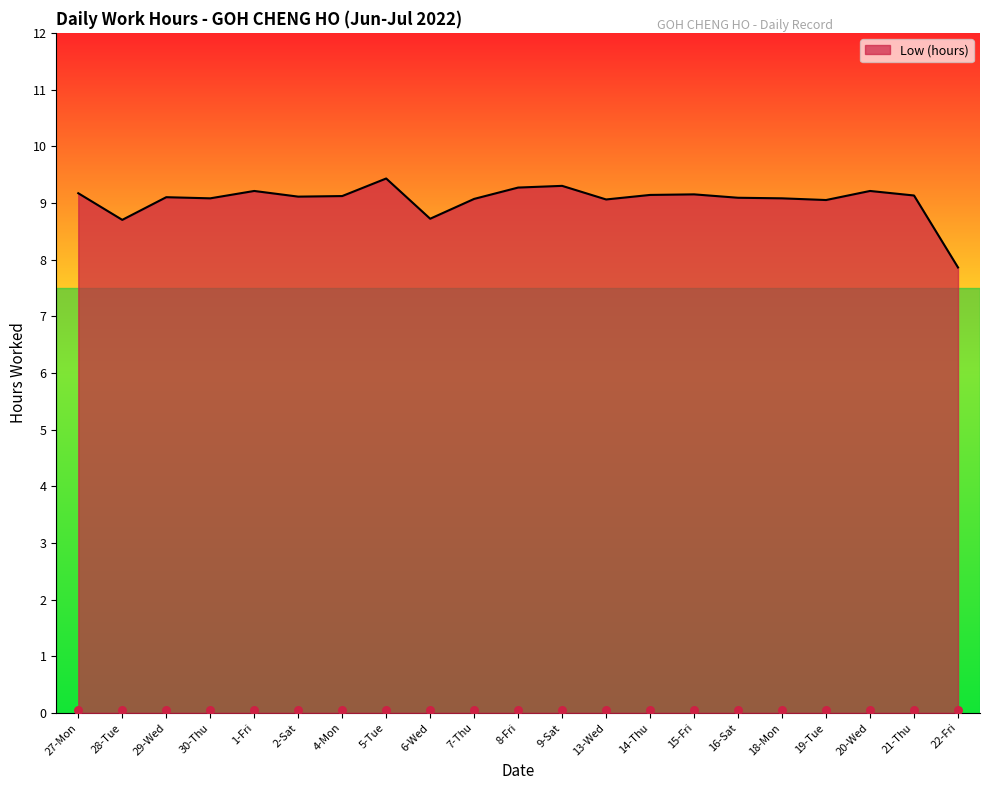

Which has a higher value, 19-Tue or 30-Thu?

30-Thu